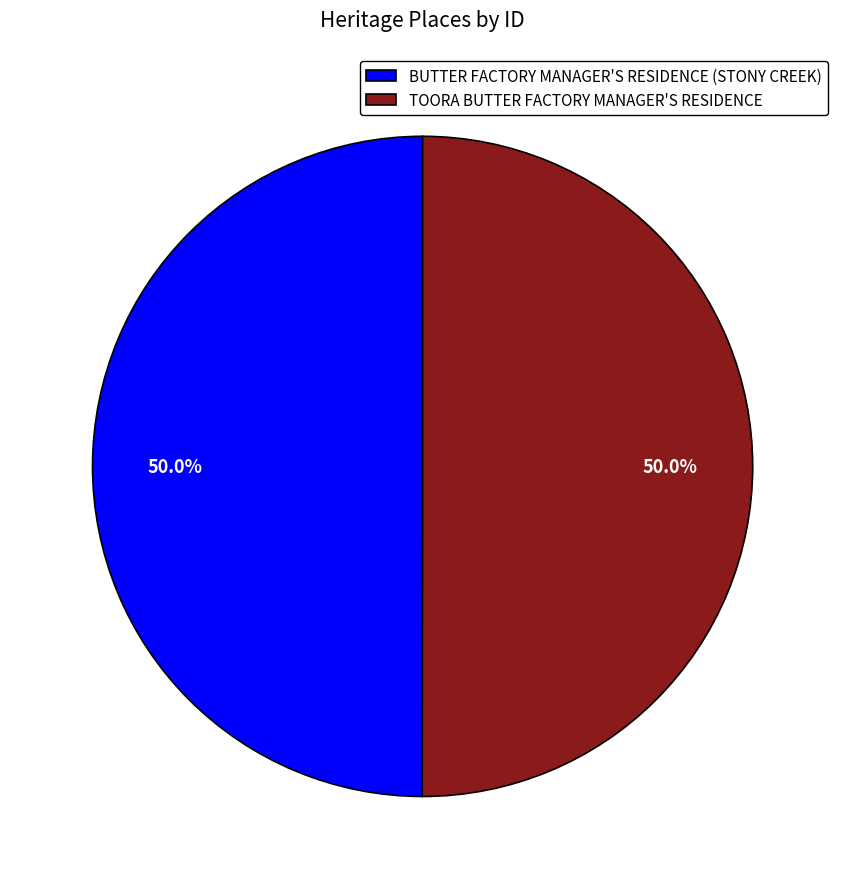

What is the total percentage of TOORA BUTTER FACTORY MANAGER'S RESIDENCE and BUTTER FACTORY MANAGER'S RESIDENCE (STONY CREEK)?

100.0%